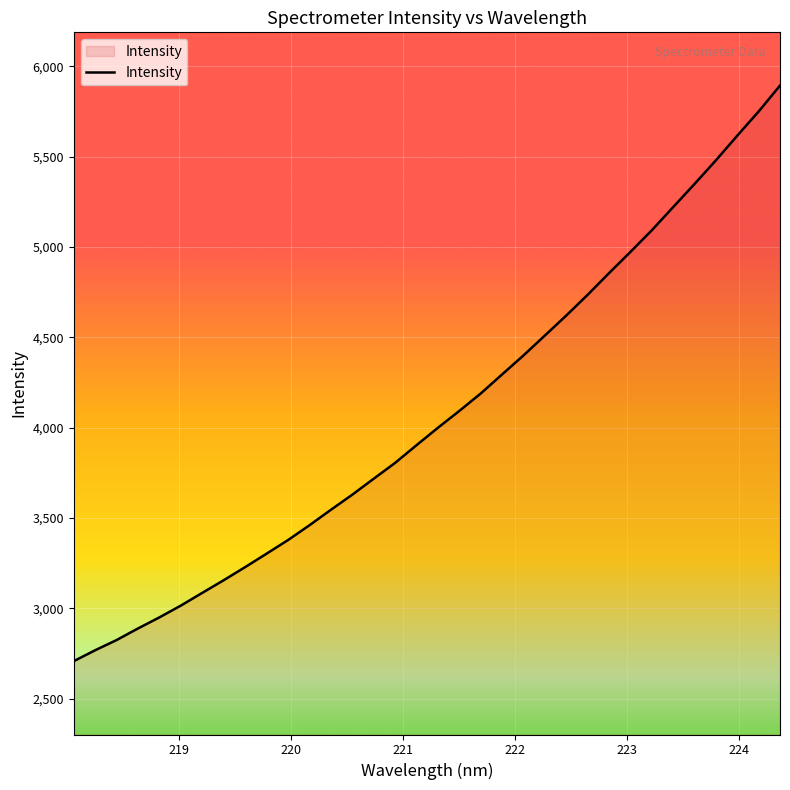

What is the maximum value shown in the chart?

5893.6